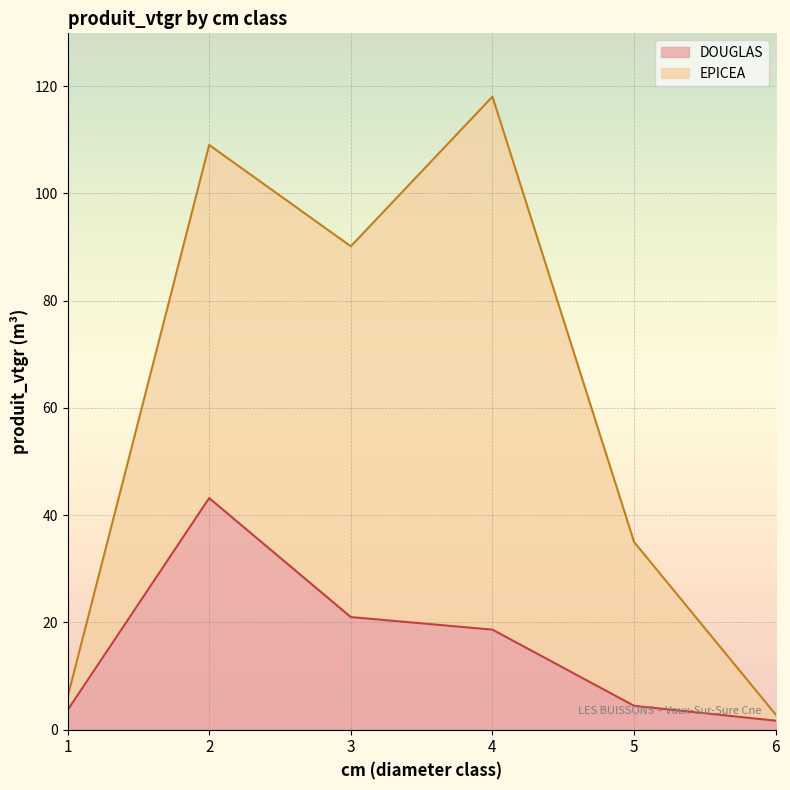

What is the change in value from 4 to 5?

-14.2